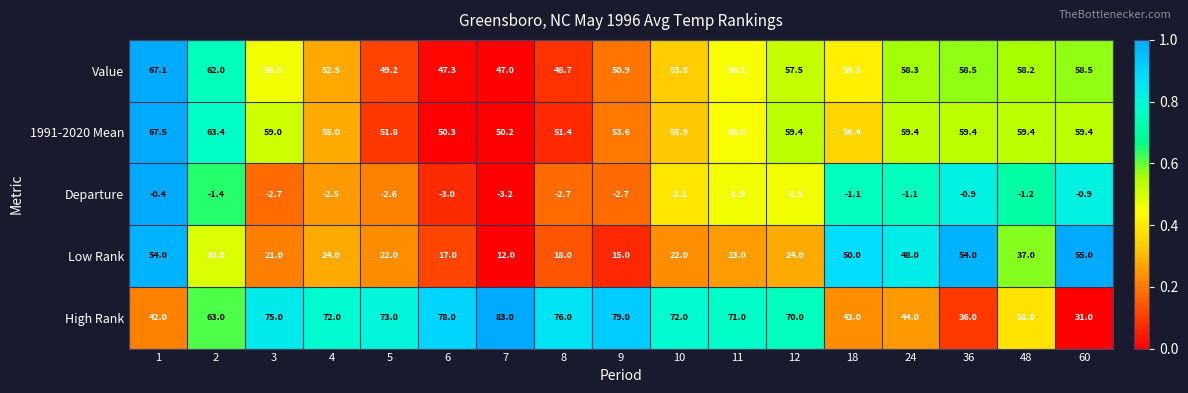

Is it true that Value equals 79.4 at 8?

False